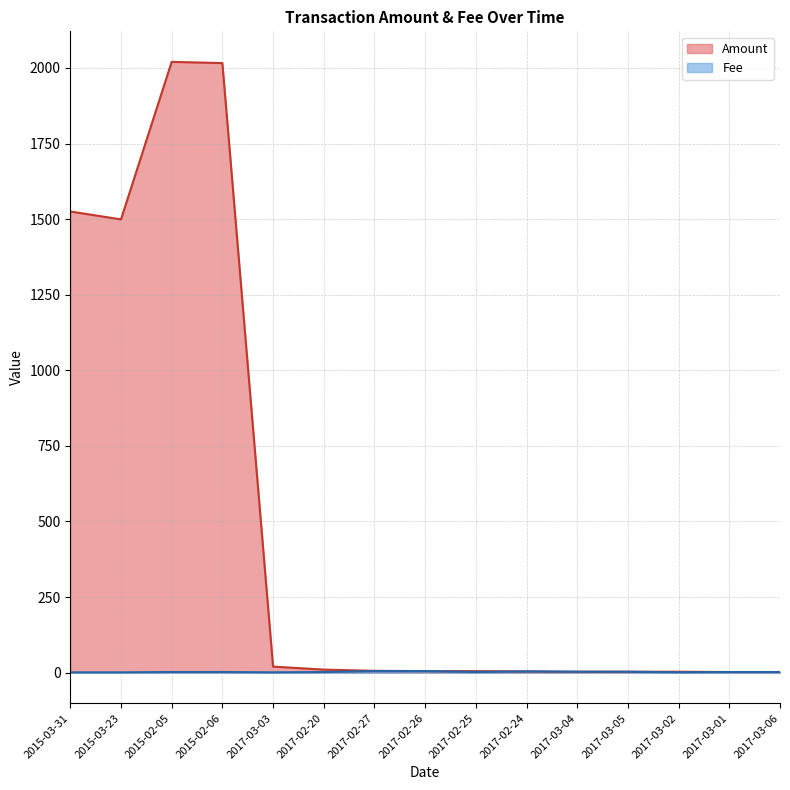

Rank the categories by Amount value from lowest to highest.

2017-03-01, 2017-03-06, 2017-03-04, 2017-03-05, 2017-03-02, 2017-02-24, 2017-02-26, 2017-02-25, 2017-02-27, 2017-02-20, 2017-03-03, 2015-03-23, 2015-03-31, 2015-02-06, 2015-02-05